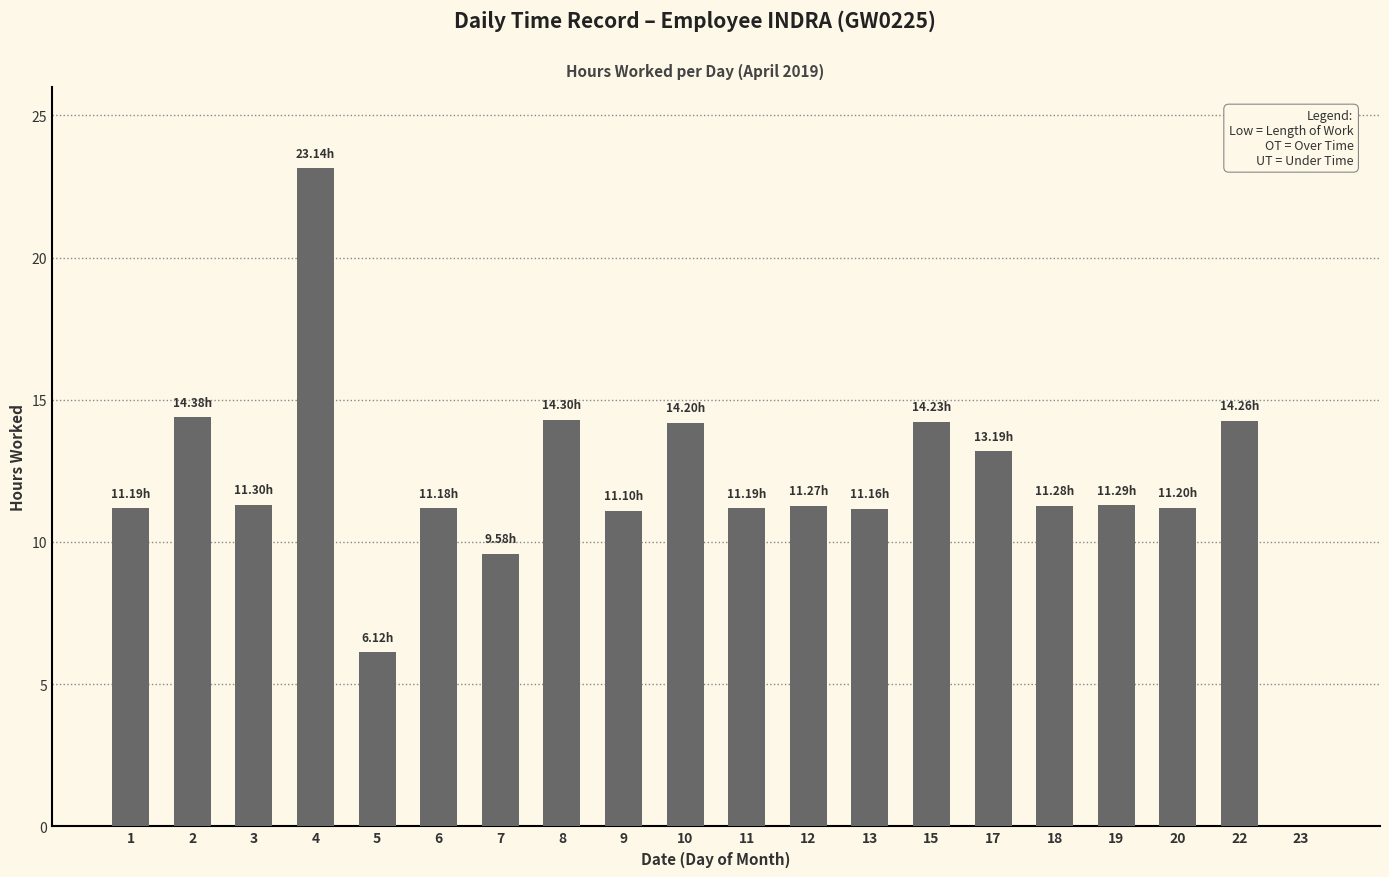

Is it true that the value at 1 is 11.2?

True